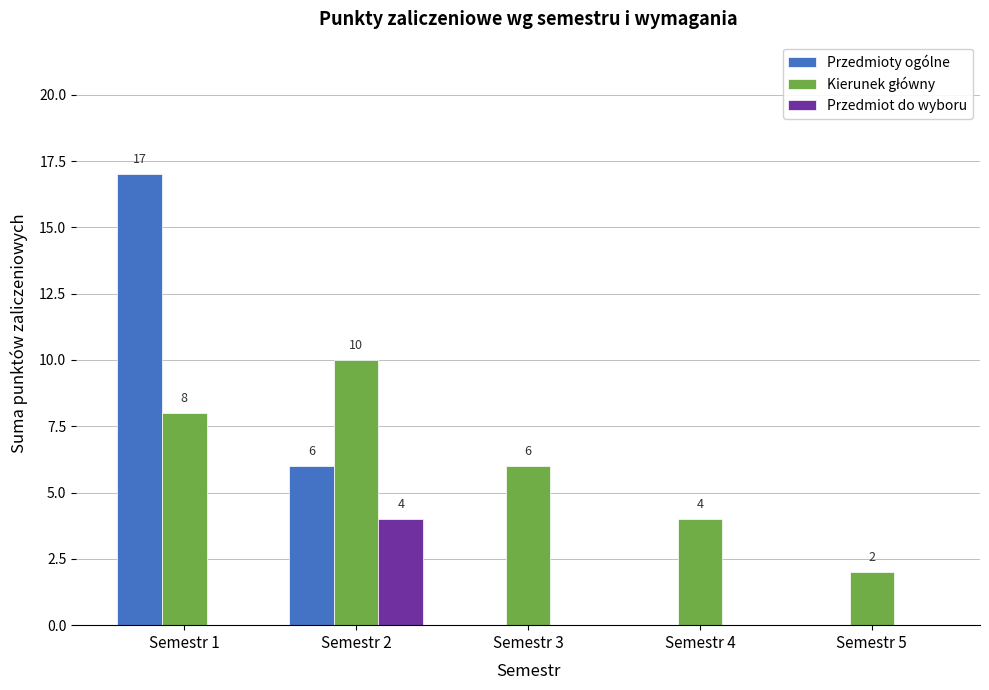

Is it true that Przedmioty ogólne equals 9 at Semestr 5?

False